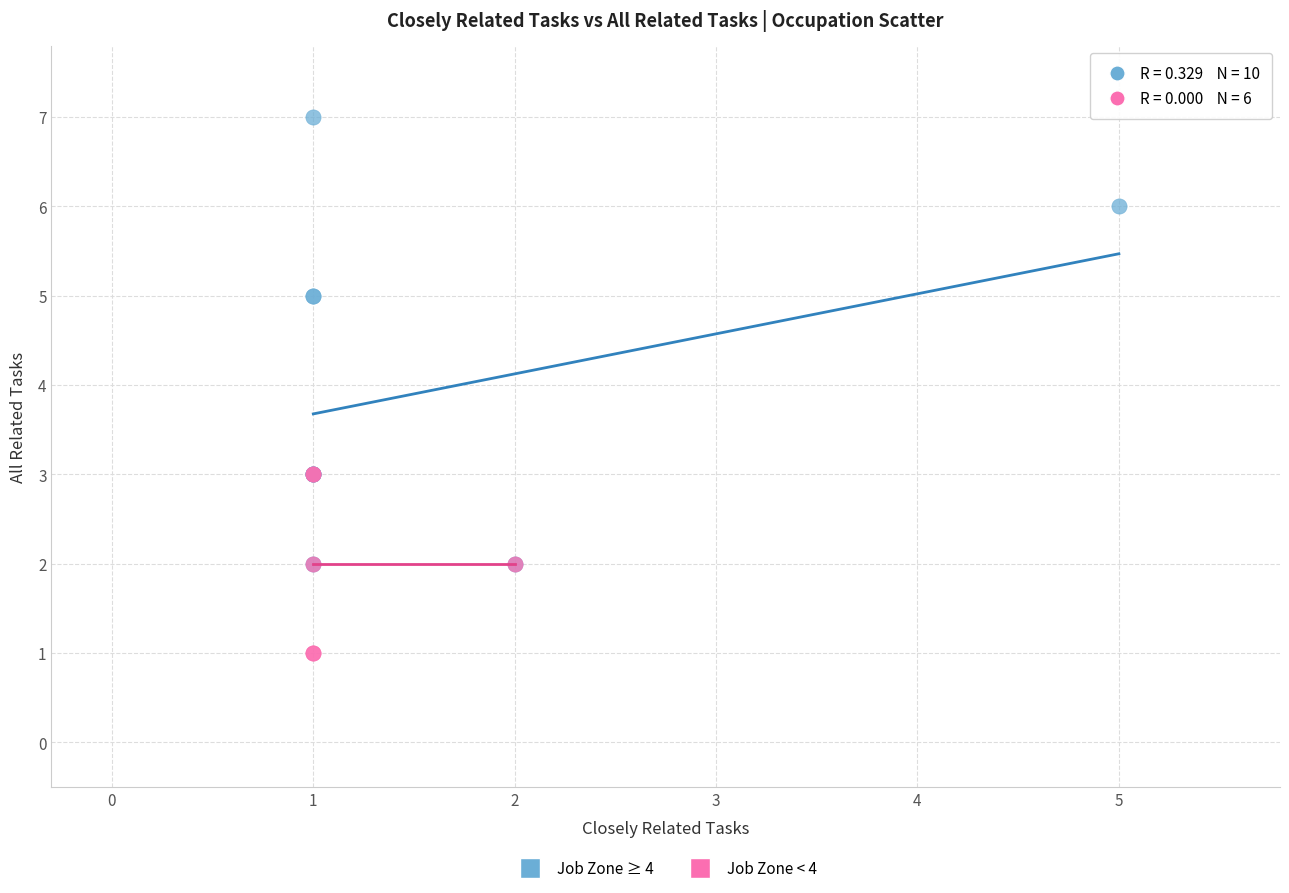

Which series has the widest spread of Y values?

Job Zone ≥ 4